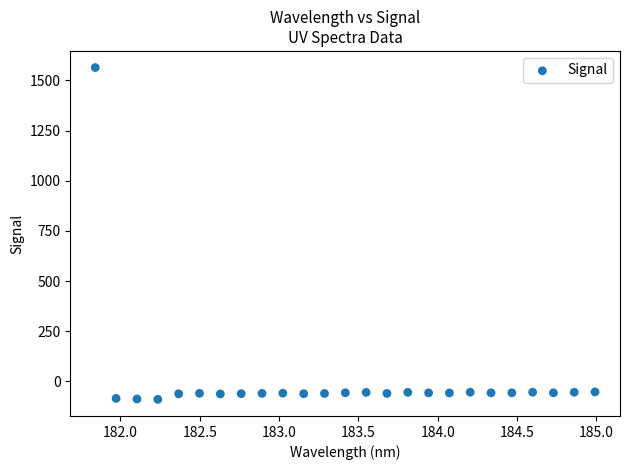

What is the range of X values (max minus min)?

3.1